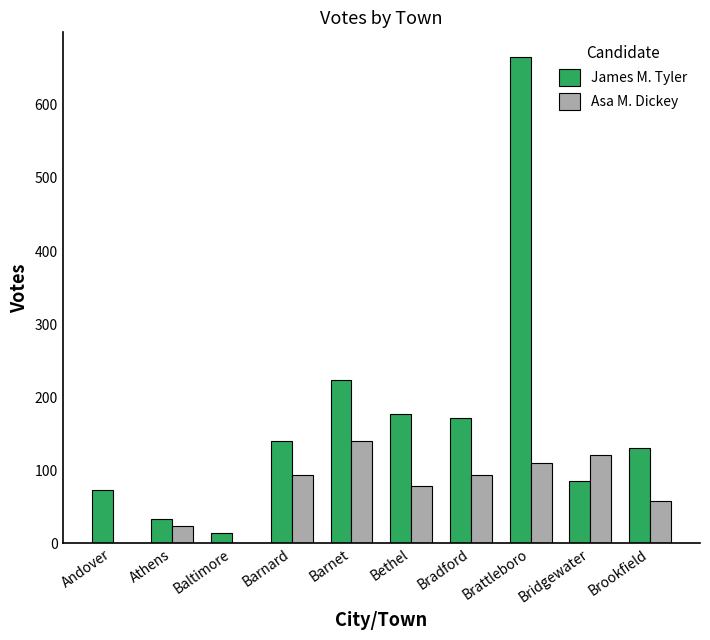

At which label does James M. Tyler reach its peak?

Brattleboro